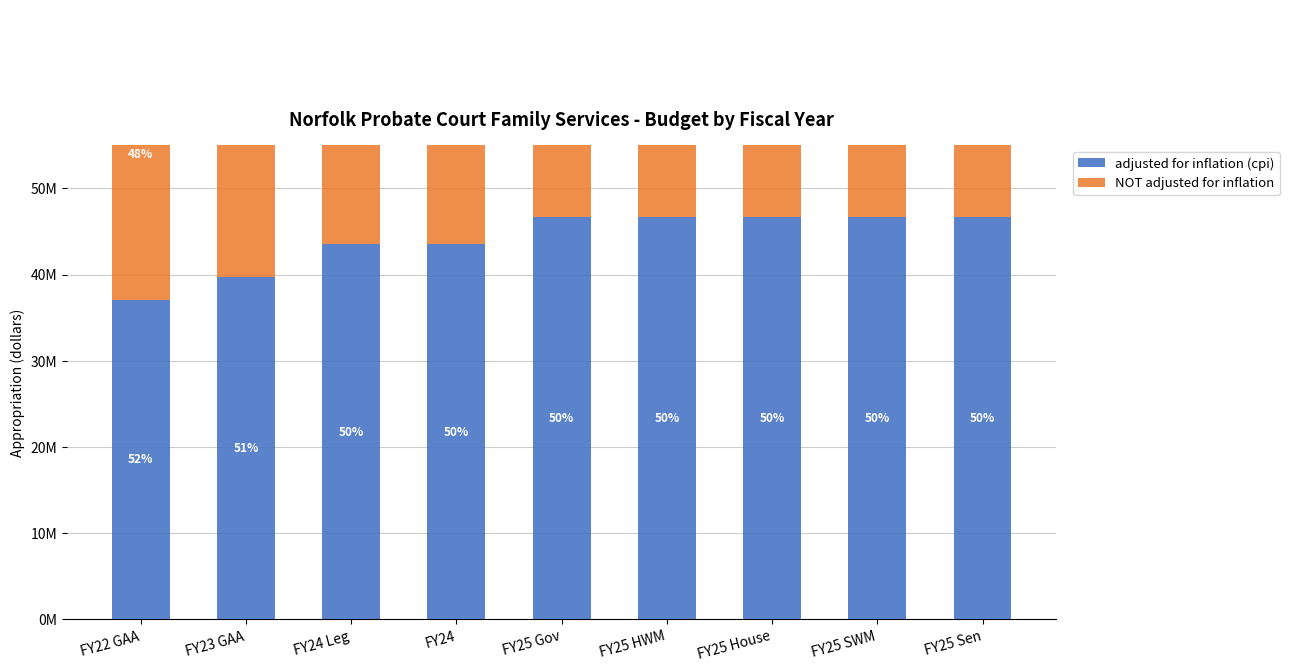

What is the minimum value shown in the chart?

33800469